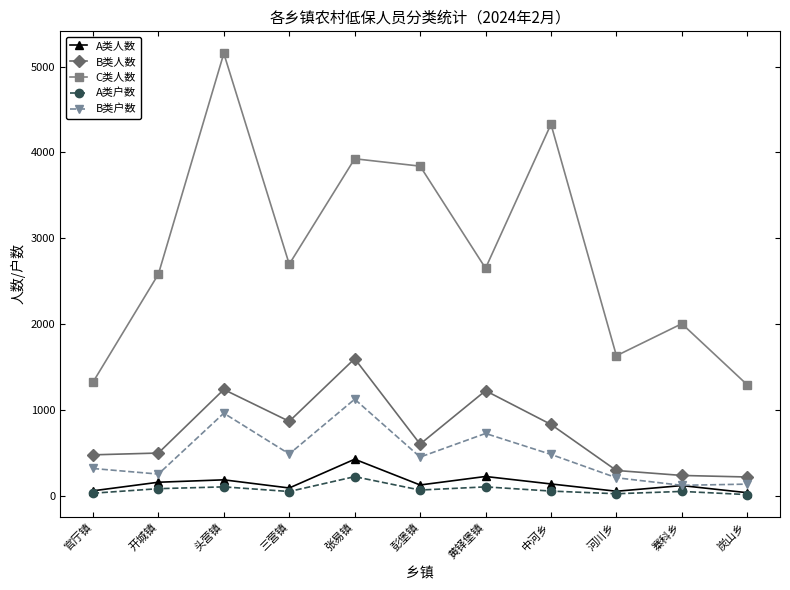

The B类人数 series shows 479 at 官厅镇. True or false?

True